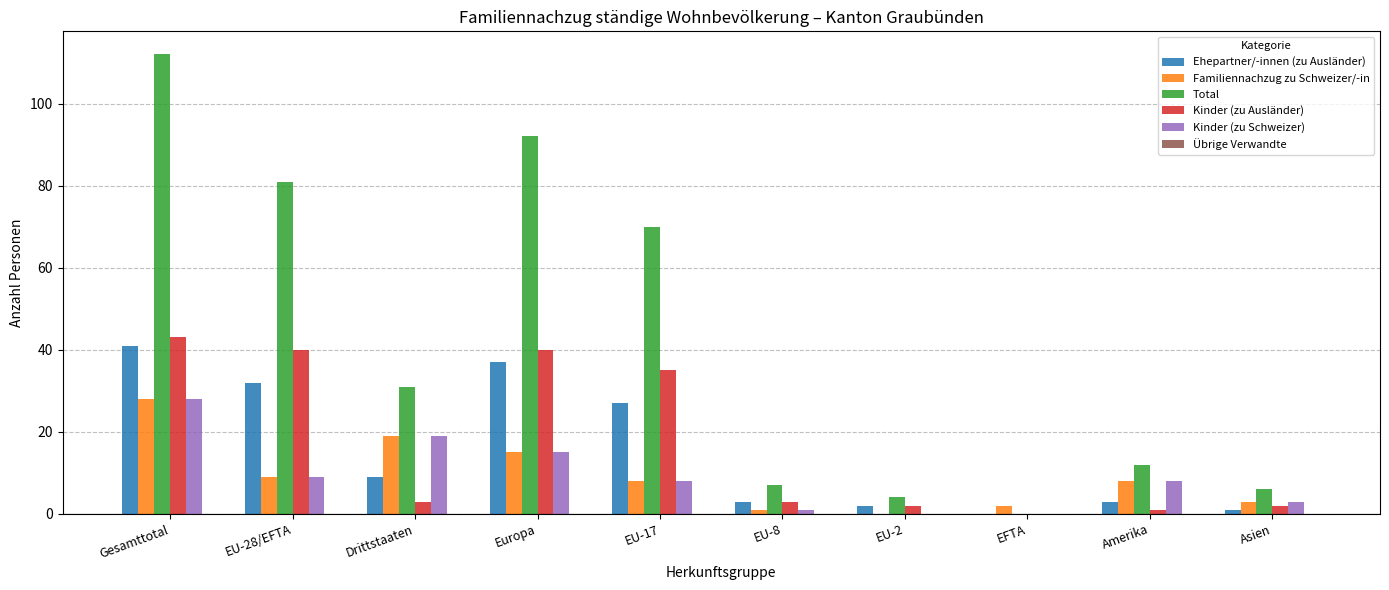

How many series are shown in this chart?

5